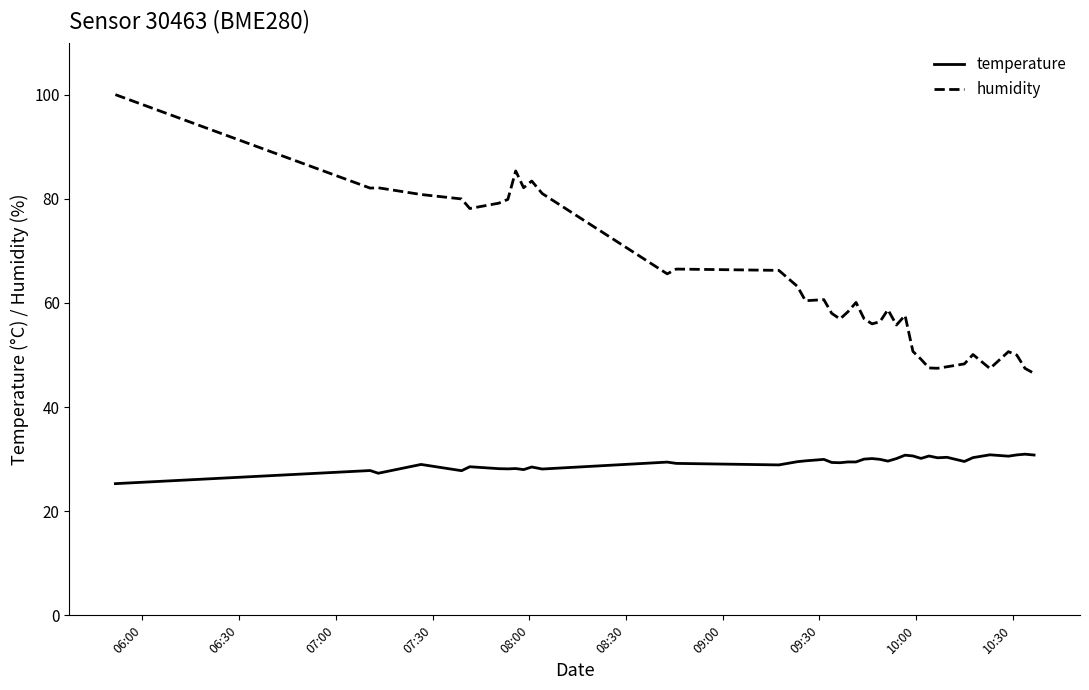

True or false: temperature and humidity intersect in this chart.

False